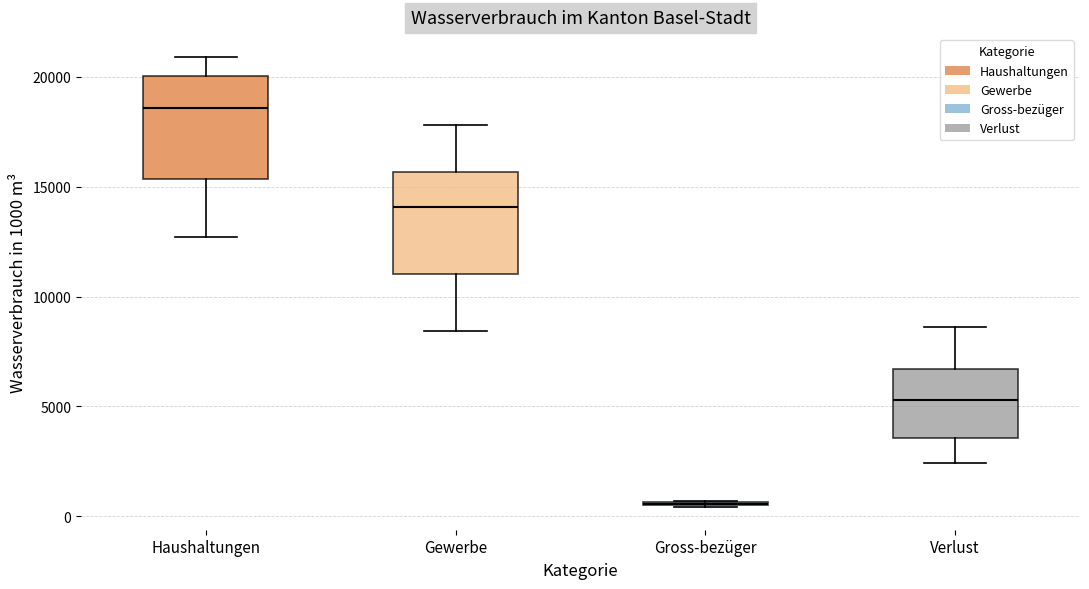

Where does the median line of the box for Haushaltungen sit on the y-axis? The values are not printed on the chart, so give them approximately, as read against the axis.

18500